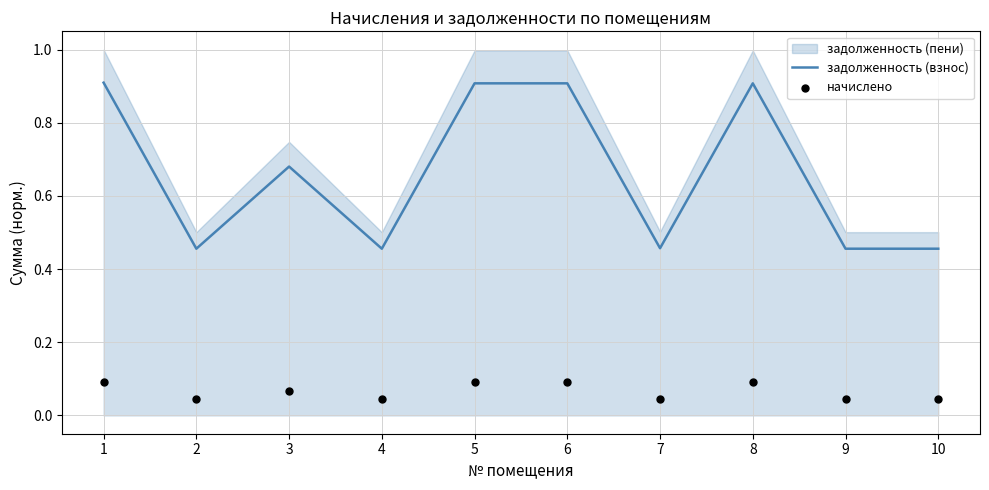

Which series contains the lowest Y value?

начислено